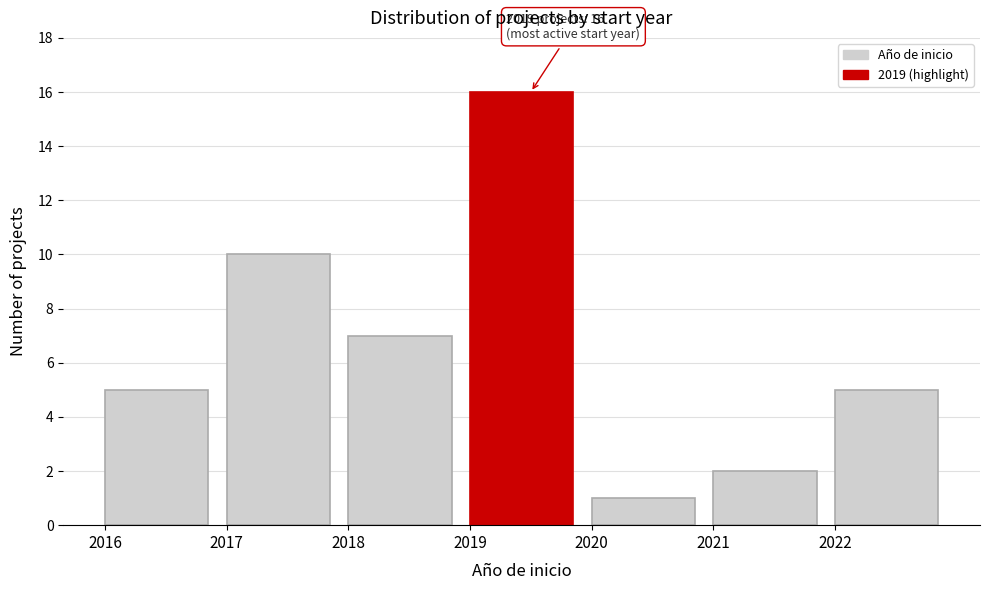

Which range on the x-axis has the tallest bar?

2019 to 2020